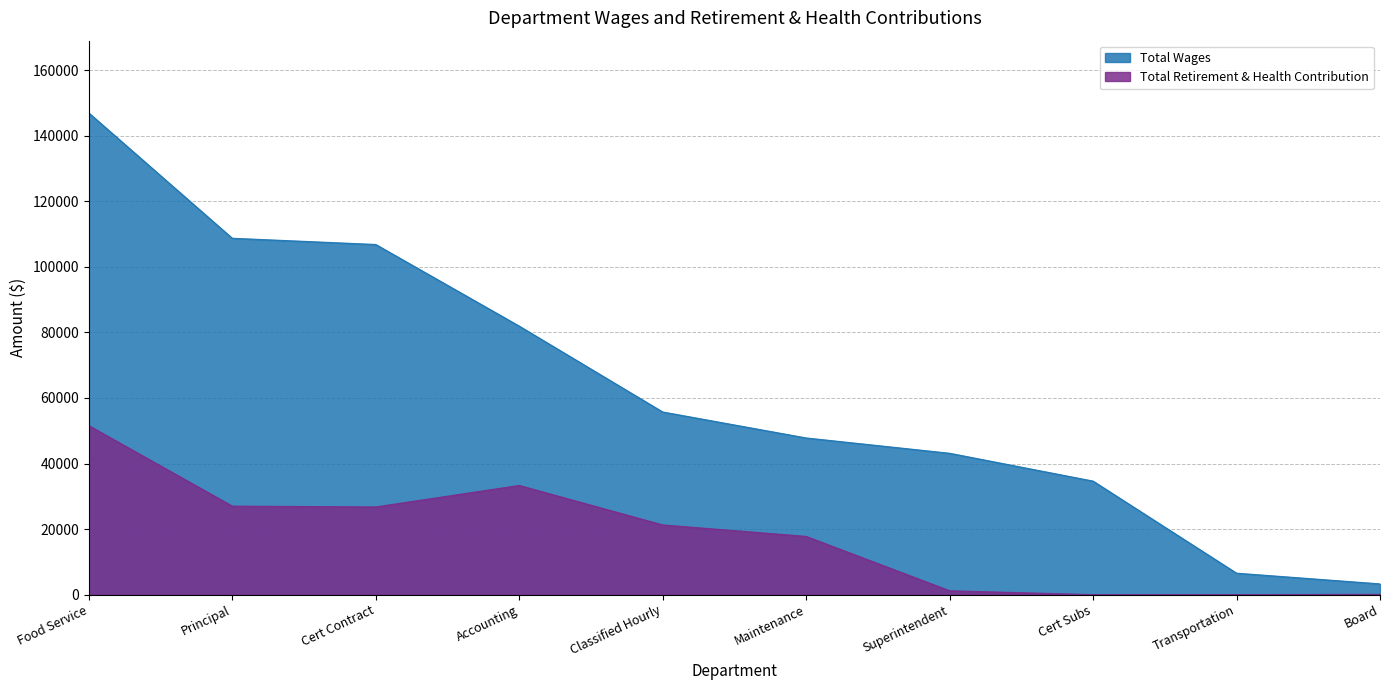

Where does the Total Retirement & Health Contribution series first go above 21266?

Food Service